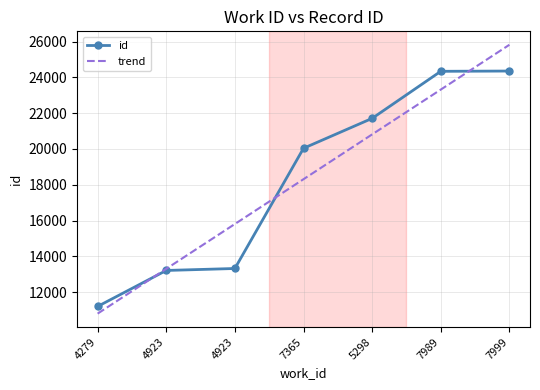

Between which two adjacent categories do trend and id first intersect?

4279 and 4923